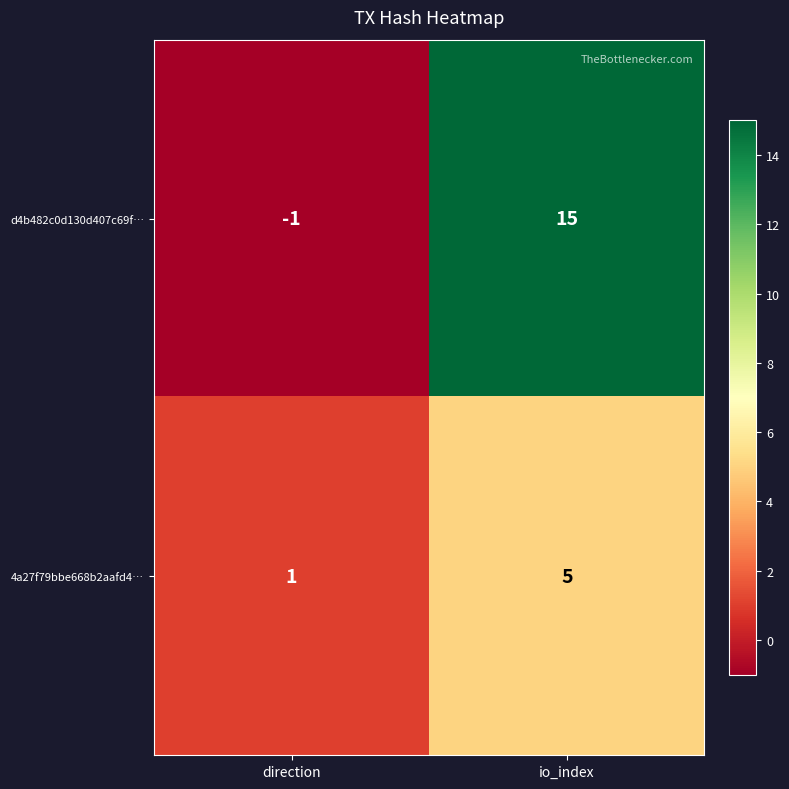

Is it true that 4a27f79bbe668b2aafd4… equals 1 at direction?

True